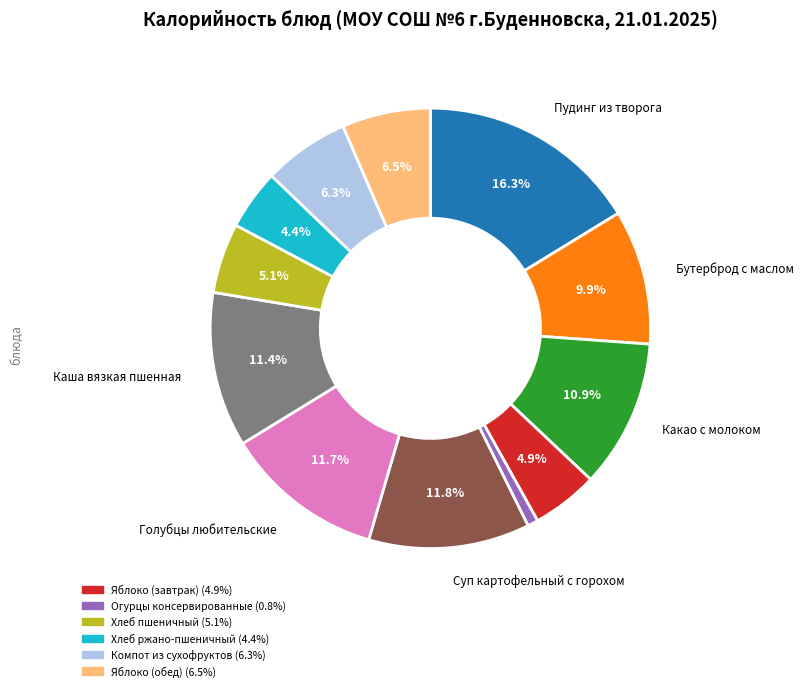

Is there a majority slice in this chart?

No